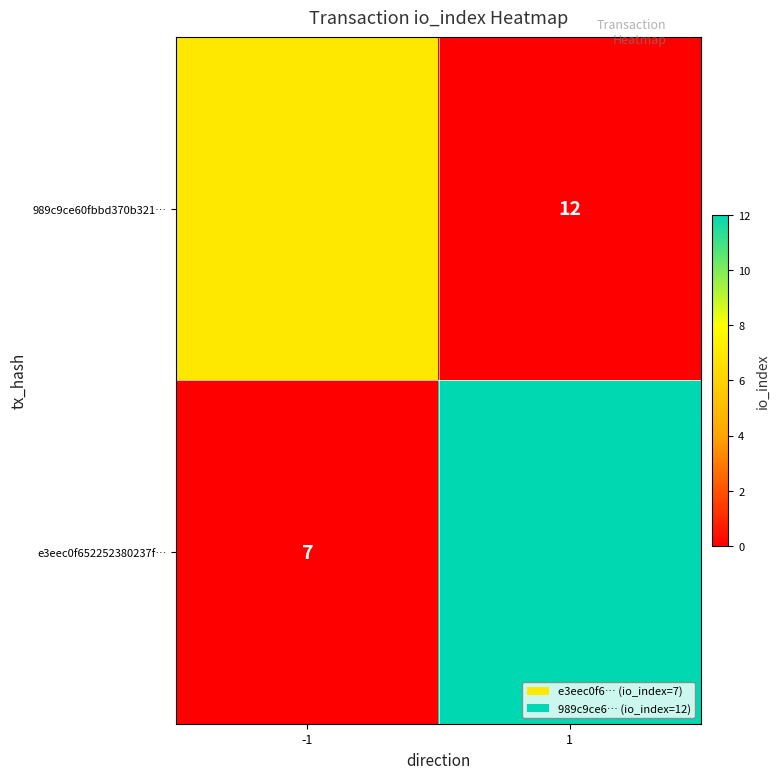

The value of e3eec0f652252380237f… at 1 is 6. True or false?

False